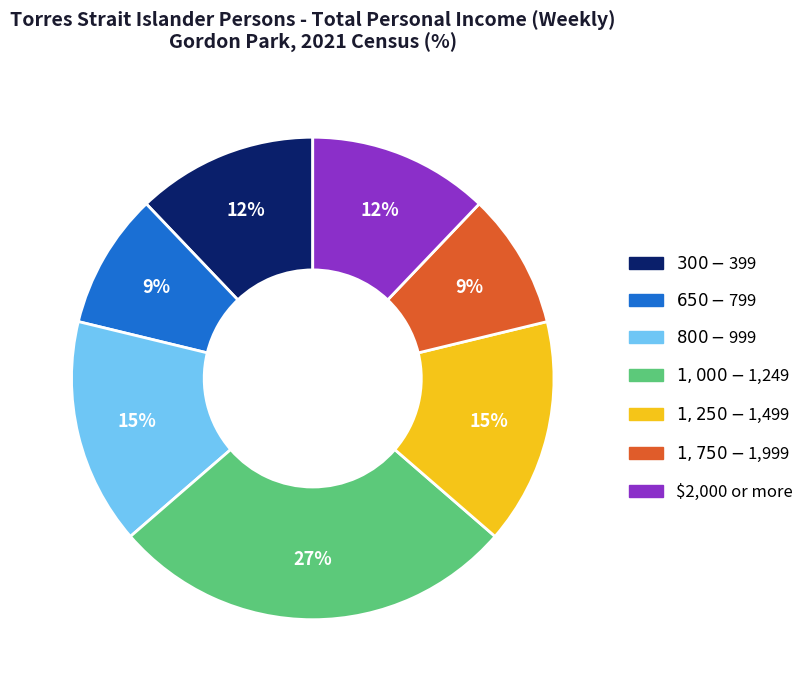

Which has a higher value, $650-$799 or $300-$399?

$300-$399